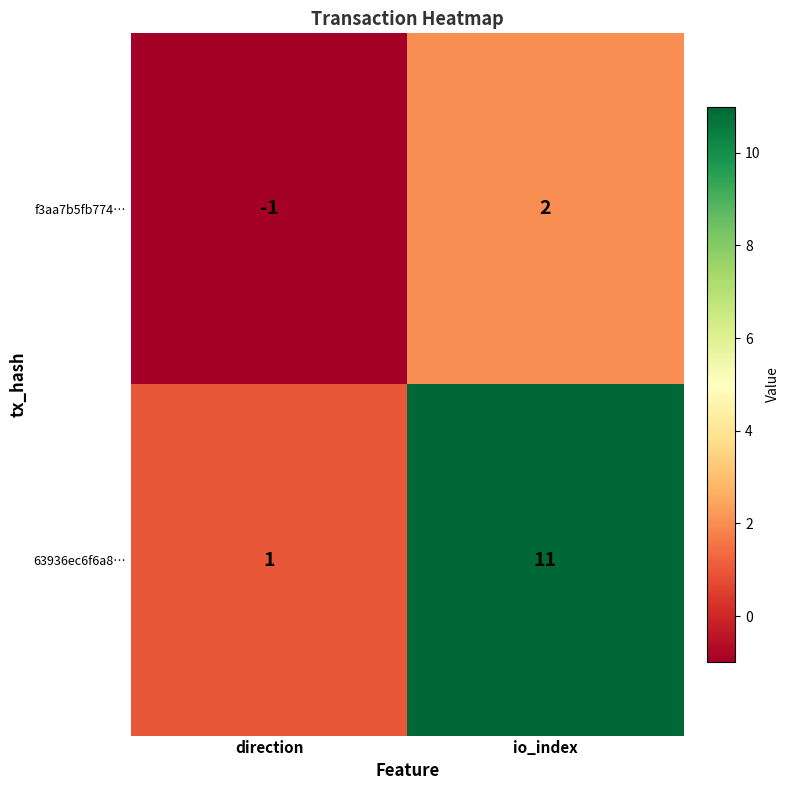

Where is 63936ec6f6a8… nearest to the value 6?

direction